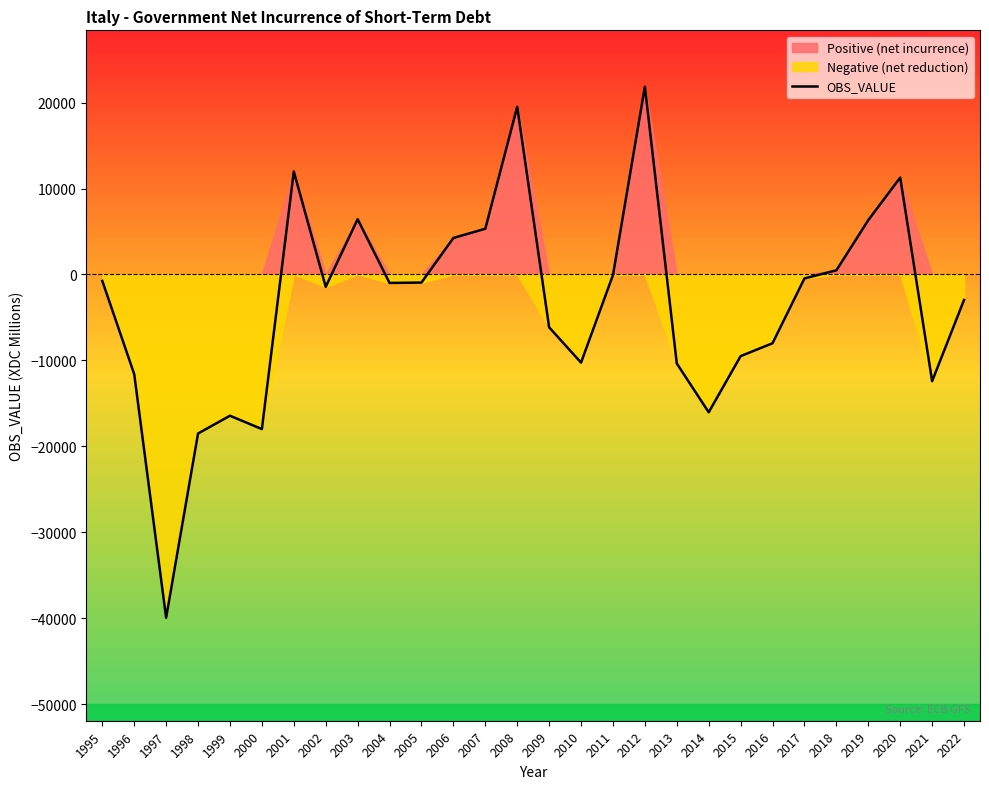

What is the value of the 1st point from the left?

-750.1